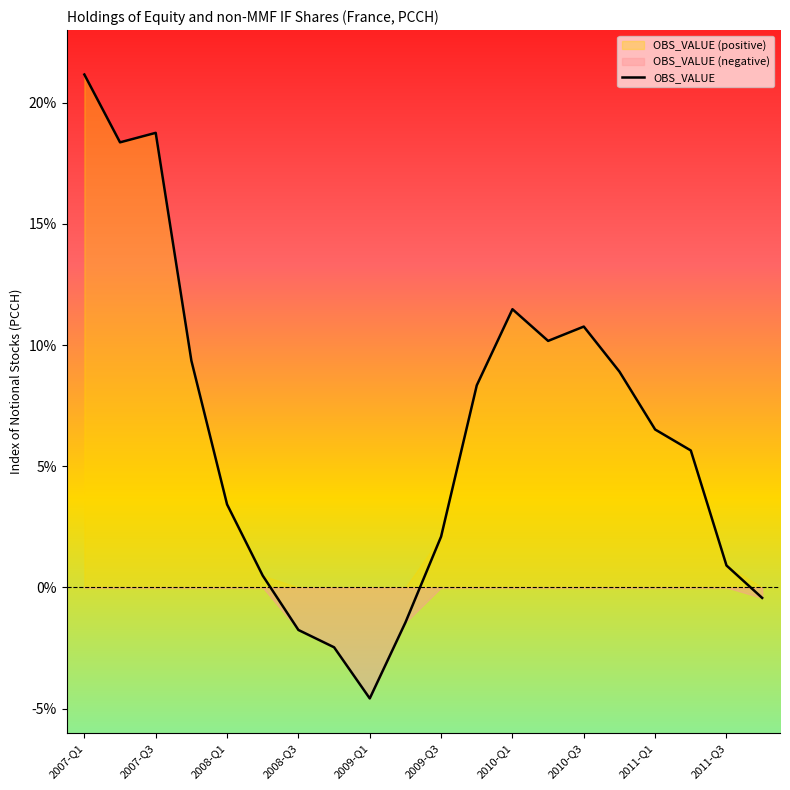

What is the lowest value of the OBS_VALUE series?

-4.6